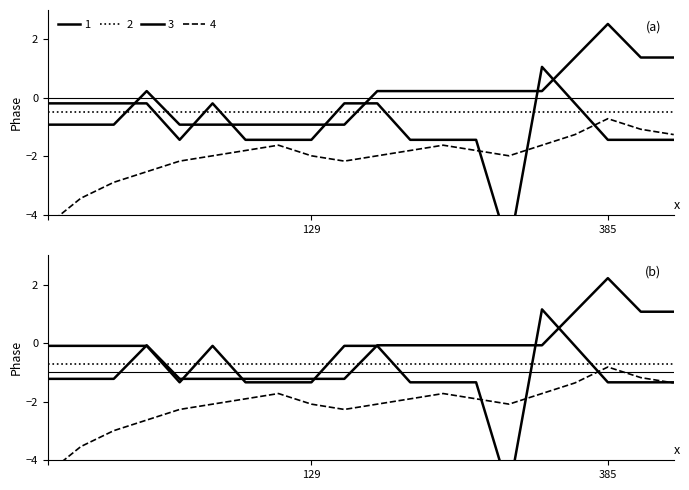

What is the lowest value of the 3 series?

-5.2